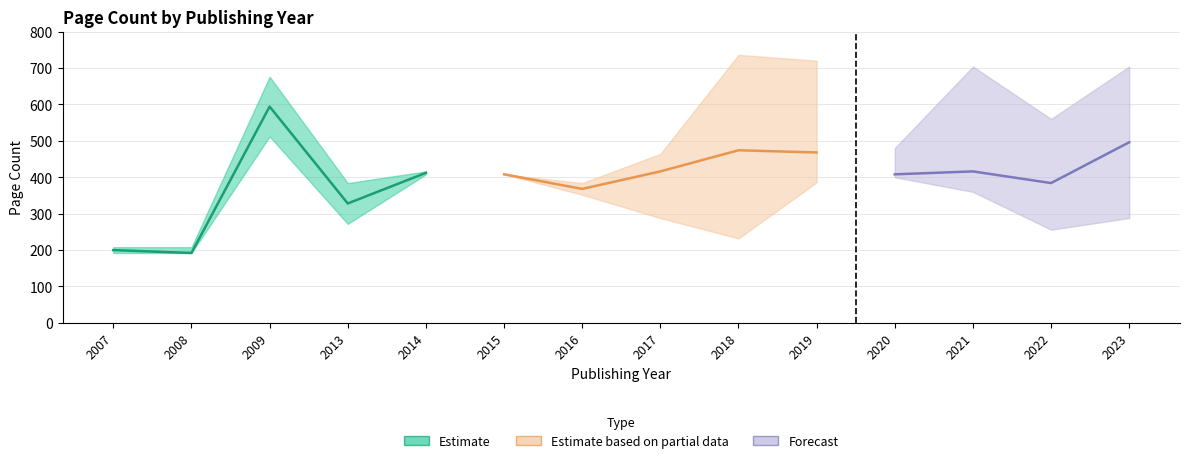

True or false: Page Count Lower and Avg Page Count cross at least once.

False